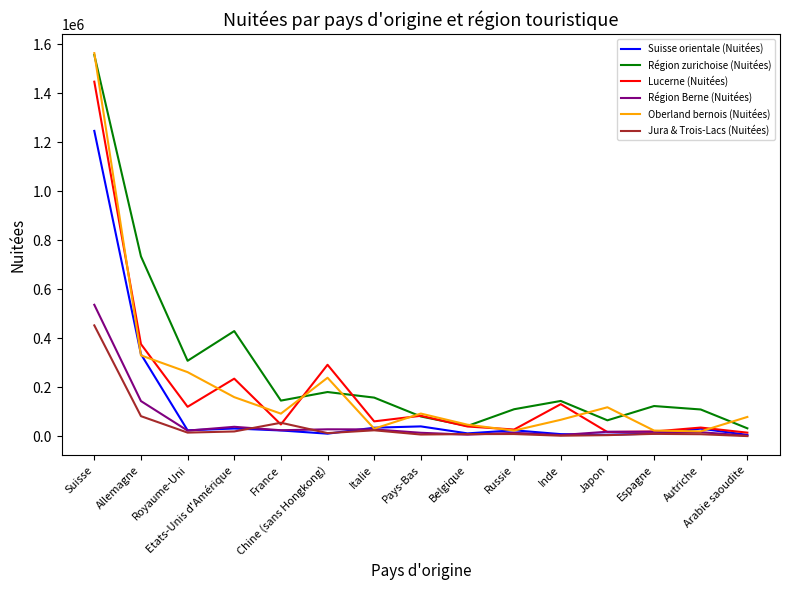

What is the sum of all Suisse orientale (Nuitées) values?

1839699